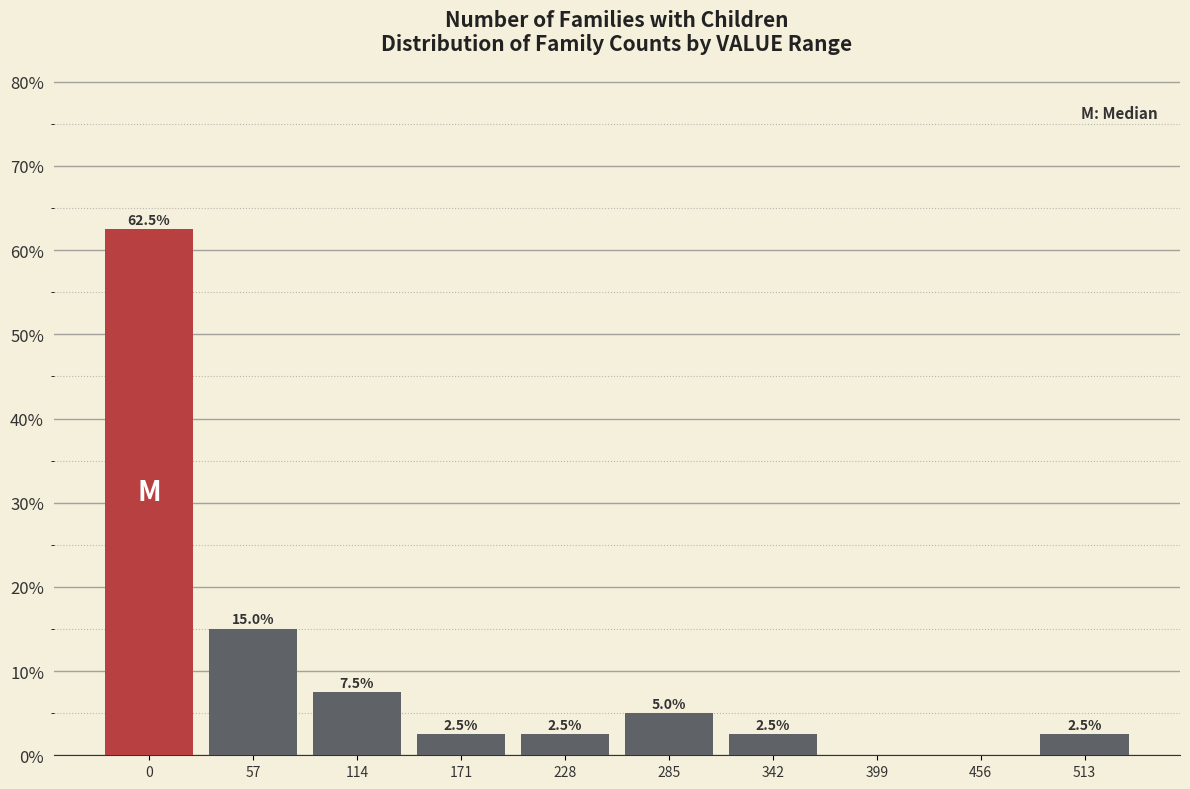

Reading right to left, extract all data points from this chart.

513=2.5	456=0.0	399=0.0	342=2.5	285=5.0	228=2.5	171=2.5	114=7.5	57=15.0	0=62.5